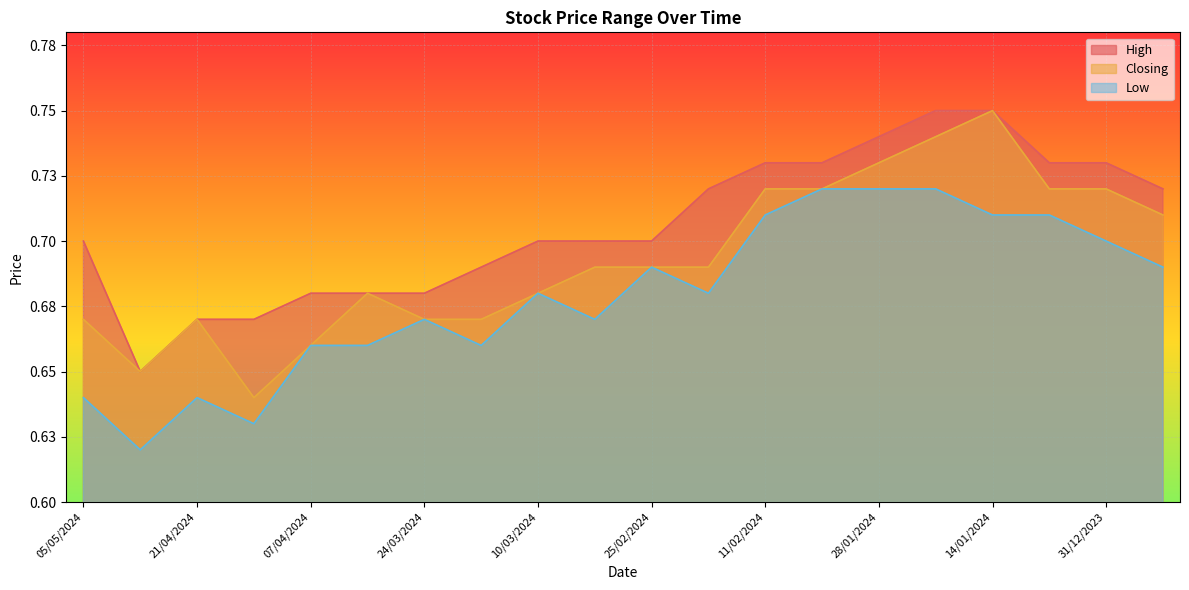

True or false: Low and High cross at least once.

False